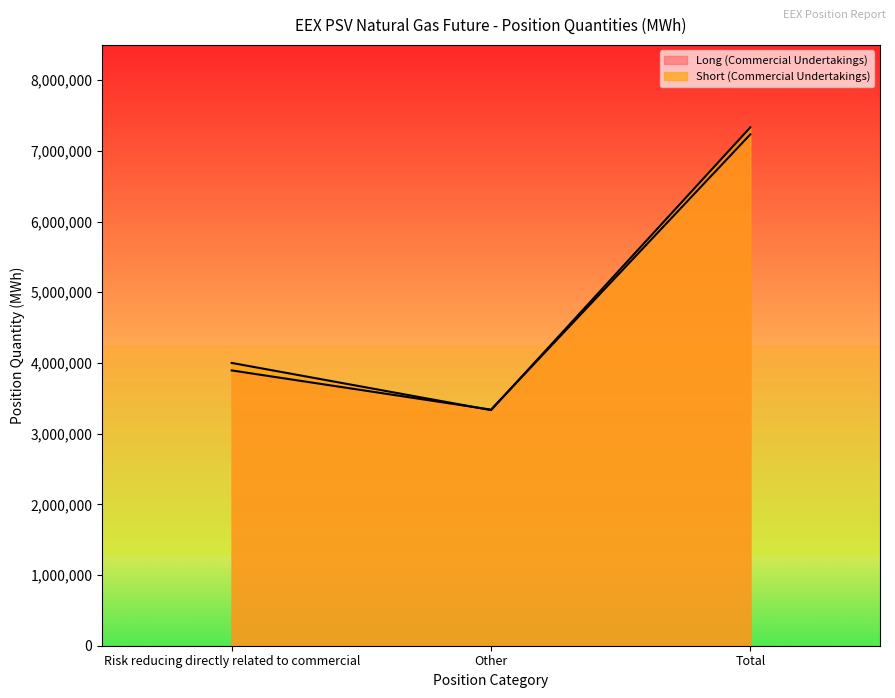

Which category has the highest value in the Short (Commercial Undertakings) series?

Total